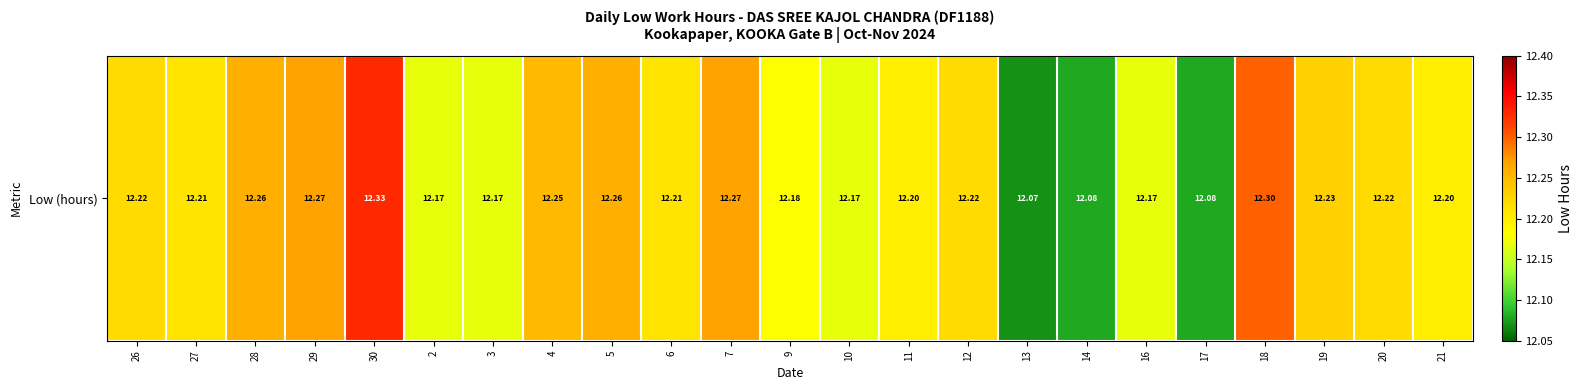

Is it true that the value at 6 is 16.5?

False